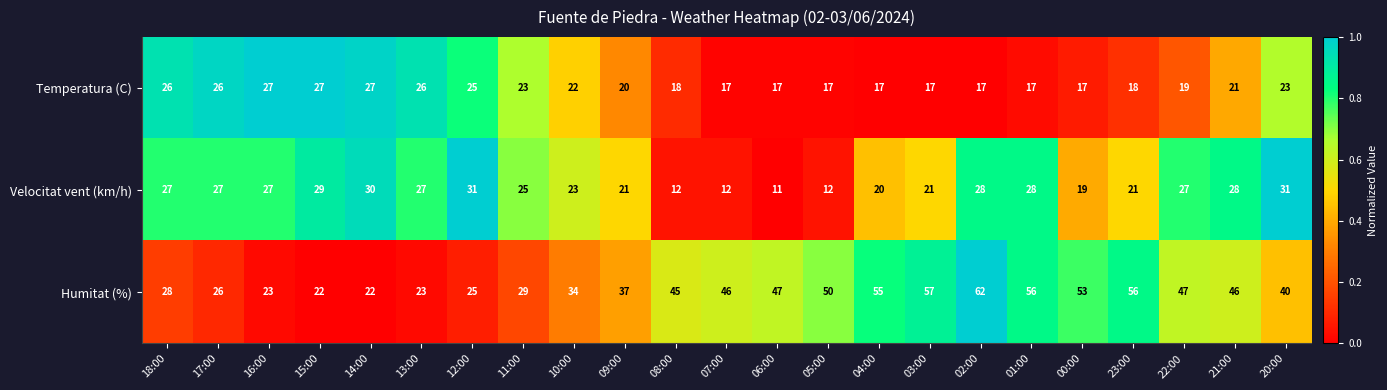

How many distinct data groups are displayed?

3